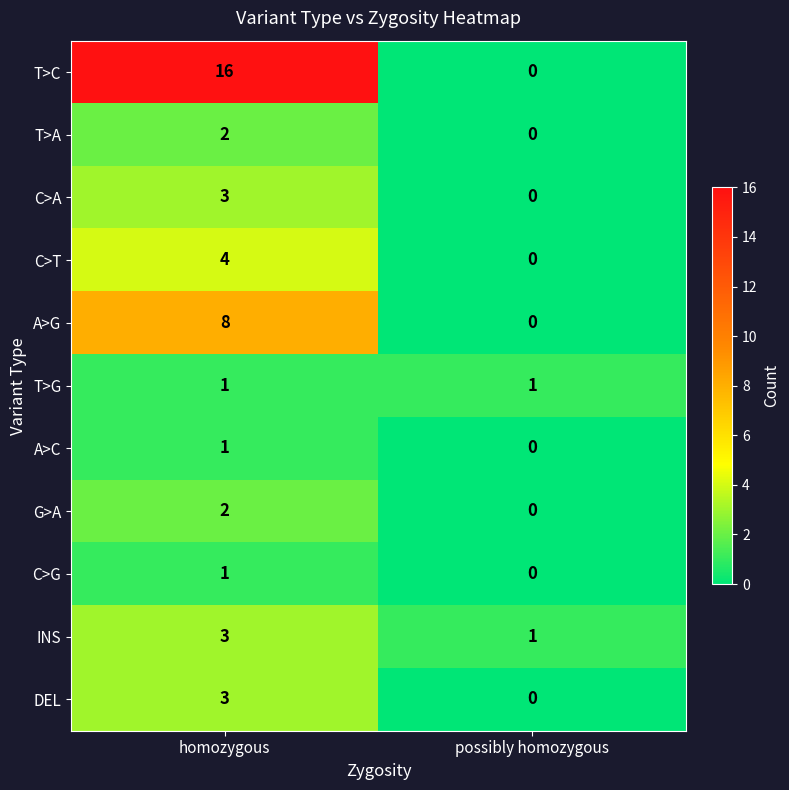

How many series are shown in this chart?

11